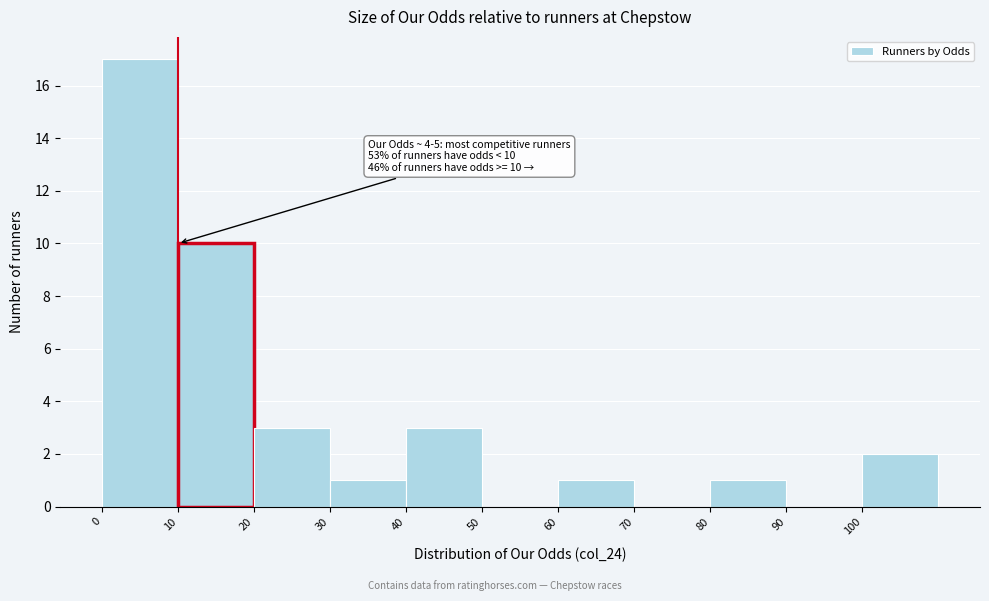

Which range on the x-axis has the tallest bar?

0 to 10